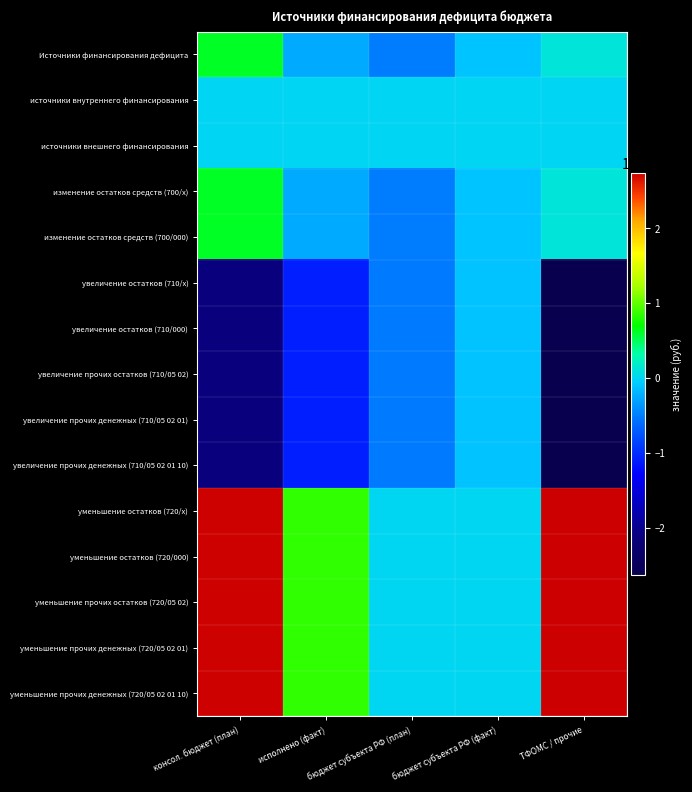

Reading left to right, transcribe all the data shown in this chart.

Источники финансирования дефицита: консол. бюджет (план)=6169287.9	исполнено (факт)=-2503201.2	бюджет субъекта РФ (план)=-5061587.9	бюджет субъекта РФ (факт)=-1098987.9	ТФОМС / прочие=1107700.0
источники внутреннего финансирования: консол. бюджет (план)=0.0	исполнено (факт)=0.0	бюджет субъекта РФ (план)=0.0	бюджет субъекта РФ (факт)=0.0	ТФОМС / прочие=0.0
источники внешнего финансирования: консол. бюджет (план)=0.0	исполнено (факт)=0.0	бюджет субъекта РФ (план)=0.0	бюджет субъекта РФ (факт)=0.0	ТФОМС / прочие=0.0
изменение остатков средств (700/х): консол. бюджет (план)=6169287.9	исполнено (факт)=-2503201.2	бюджет субъекта РФ (план)=-5061587.9	бюджет субъекта РФ (факт)=-1098987.9	ТФОМС / прочие=1107700.0
изменение остатков средств (700/000): консол. бюджет (план)=6169287.9	исполнено (факт)=-2503201.2	бюджет субъекта РФ (план)=-5061587.9	бюджет субъекта РФ (факт)=-1098987.9	ТФОМС / прочие=1107700.0
увеличение остатков (710/х): консол. бюджет (план)=-21146500.0	исполнено (факт)=-10983451.6	бюджет субъекта РФ (план)=-5181187.9	бюджет субъекта РФ (факт)=-1218587.9	ТФОМС / прочие=-26327687.9
увеличение остатков (710/000): консол. бюджет (план)=-21146500.0	исполнено (факт)=-10983451.6	бюджет субъекта РФ (план)=-5181187.9	бюджет субъекта РФ (факт)=-1218587.9	ТФОМС / прочие=-26327687.9
увеличение прочих остатков (710/05 02): консол. бюджет (план)=-21146500.0	исполнено (факт)=-10983451.6	бюджет субъекта РФ (план)=-5181187.9	бюджет субъекта РФ (факт)=-1218587.9	ТФОМС / прочие=-26327687.9
увеличение прочих денежных (710/05 02 01): консол. бюджет (план)=-21146500.0	исполнено (факт)=-10983451.6	бюджет субъекта РФ (план)=-5181187.9	бюджет субъекта РФ (факт)=-1218587.9	ТФОМС / прочие=-26327687.9
увеличение прочих денежных (710/05 02 01 10): консол. бюджет (план)=-21146500.0	исполнено (факт)=-10983451.6	бюджет субъекта РФ (план)=-5181187.9	бюджет субъекта РФ (факт)=-1218587.9	ТФОМС / прочие=-26327687.9
уменьшение остатков (720/х): консол. бюджет (план)=27315787.9	исполнено (факт)=8480250.4	бюджет субъекта РФ (план)=119600.0	бюджет субъекта РФ (факт)=119600.0	ТФОМС / прочие=27435387.9
уменьшение остатков (720/000): консол. бюджет (план)=27315787.9	исполнено (факт)=8480250.4	бюджет субъекта РФ (план)=119600.0	бюджет субъекта РФ (факт)=119600.0	ТФОМС / прочие=27435387.9
уменьшение прочих остатков (720/05 02): консол. бюджет (план)=27315787.9	исполнено (факт)=8480250.4	бюджет субъекта РФ (план)=119600.0	бюджет субъекта РФ (факт)=119600.0	ТФОМС / прочие=27435387.9
уменьшение прочих денежных (720/05 02 01): консол. бюджет (план)=27315787.9	исполнено (факт)=8480250.4	бюджет субъекта РФ (план)=119600.0	бюджет субъекта РФ (факт)=119600.0	ТФОМС / прочие=27435387.9
уменьшение прочих денежных (720/05 02 01 10): консол. бюджет (план)=27315787.9	исполнено (факт)=8480250.4	бюджет субъекта РФ (план)=119600.0	бюджет субъекта РФ (факт)=119600.0	ТФОМС / прочие=27435387.9